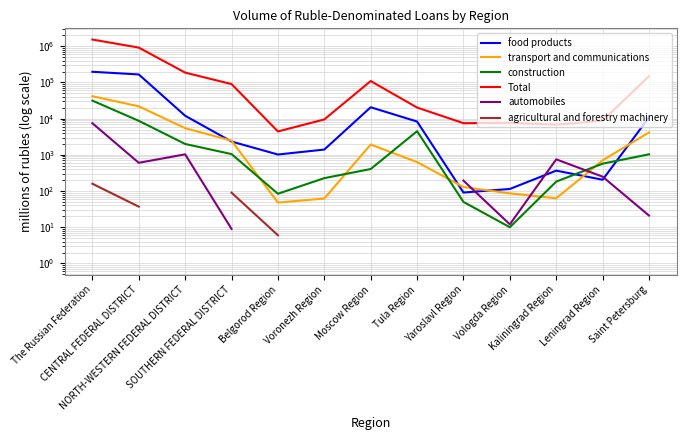

What is the difference between the highest and lowest values at Saint Petersburg?

148685.0